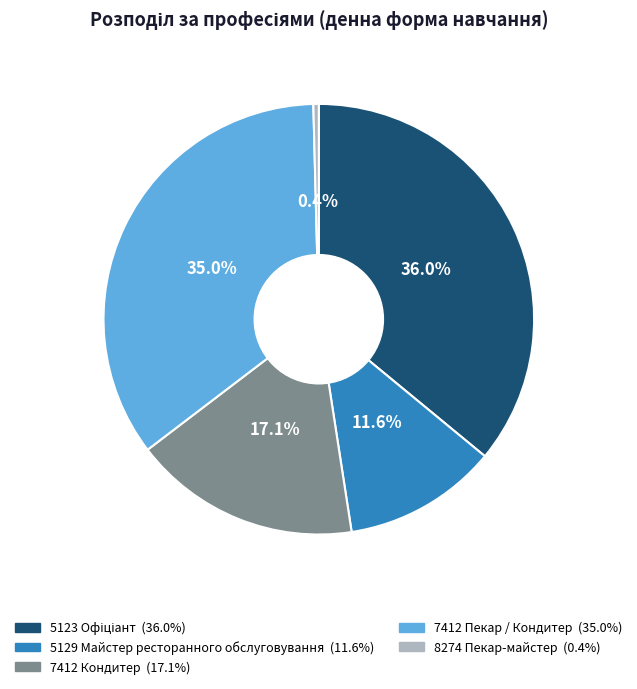

What is the total percentage of 8274 Пекар-майстер and 7412 Кондитер?

17.5%